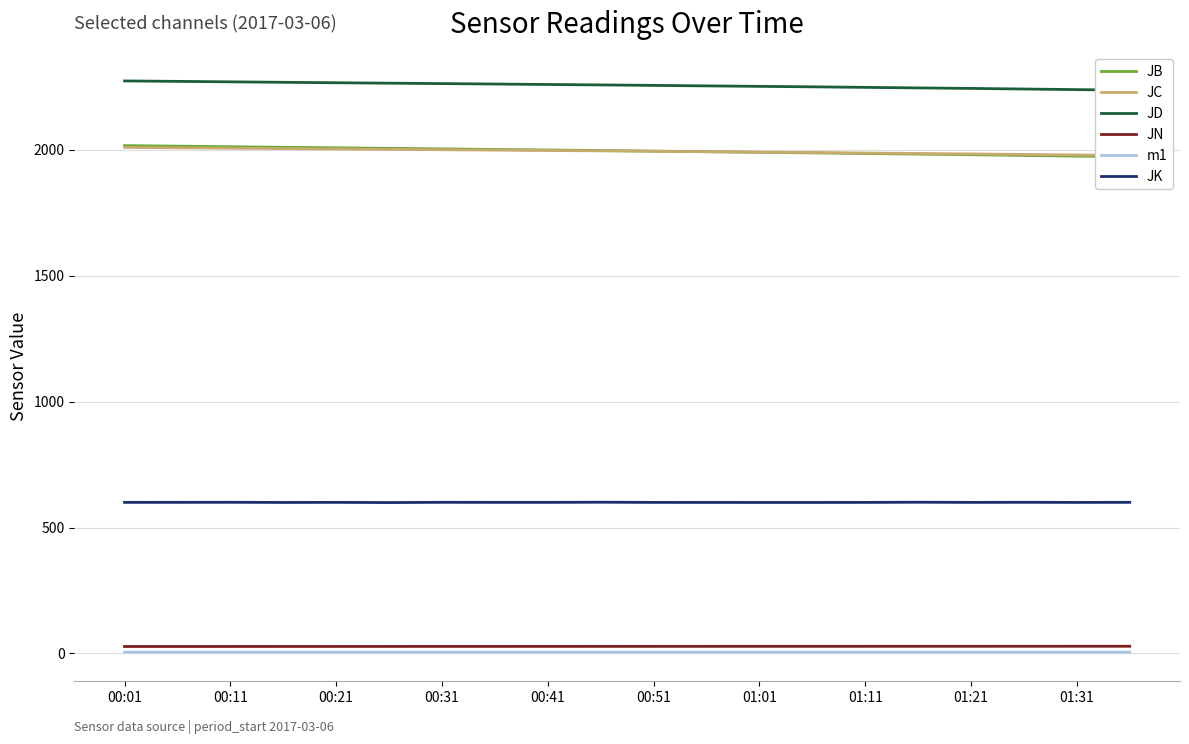

At how many categories does at least one series exceed 1765?

20